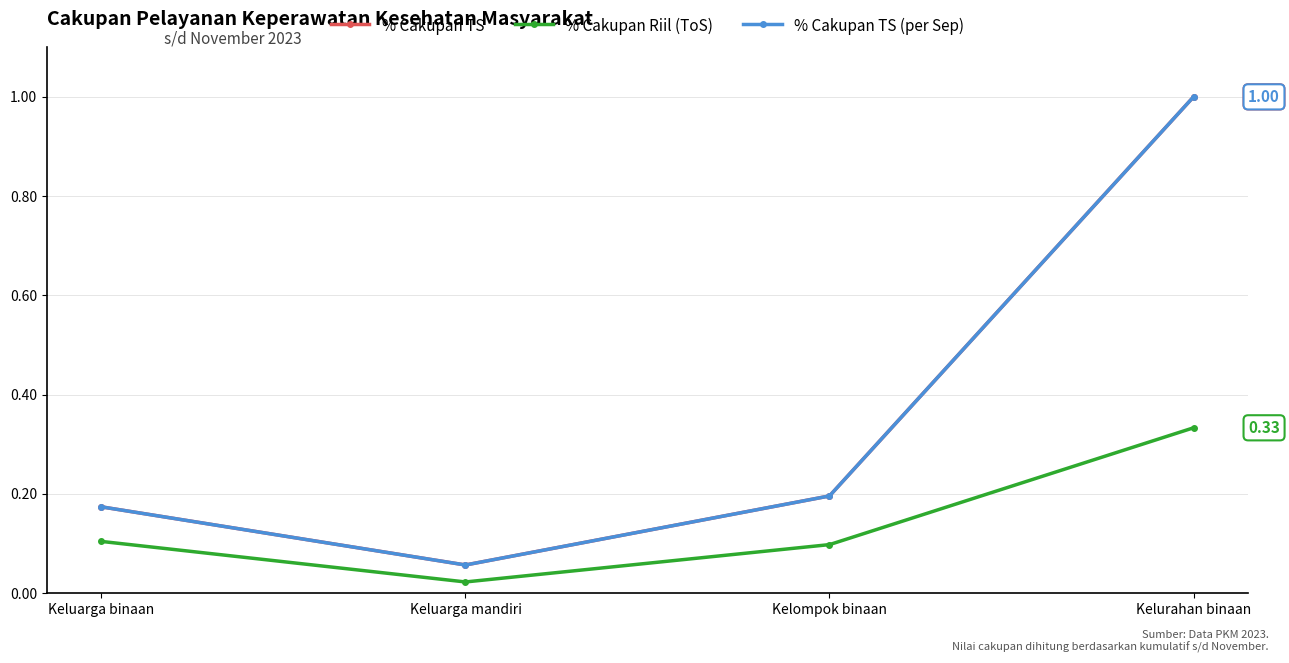

Is this an area chart (filled region under the line)?

No